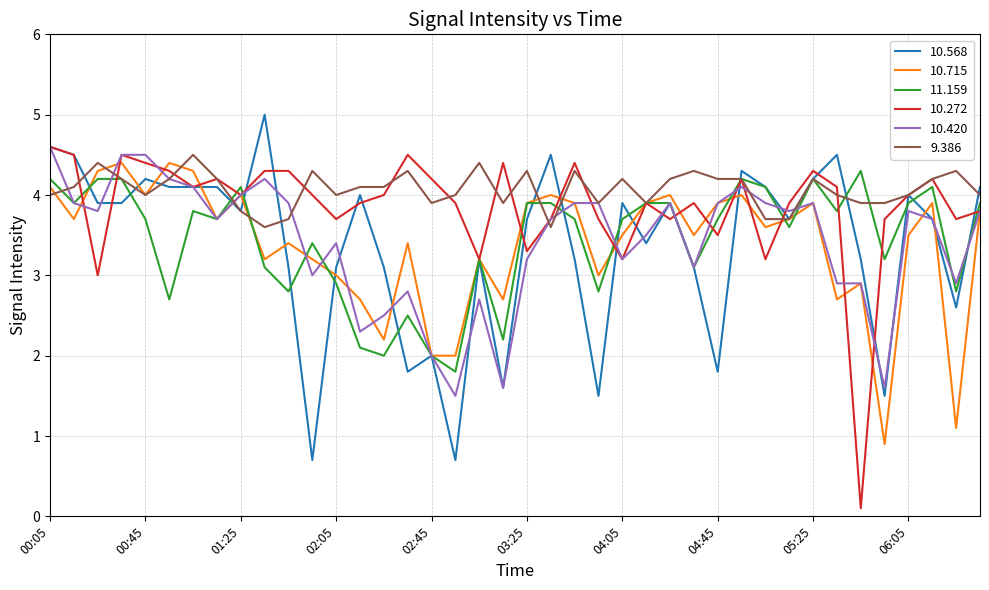

How many series are shown in this chart?

6